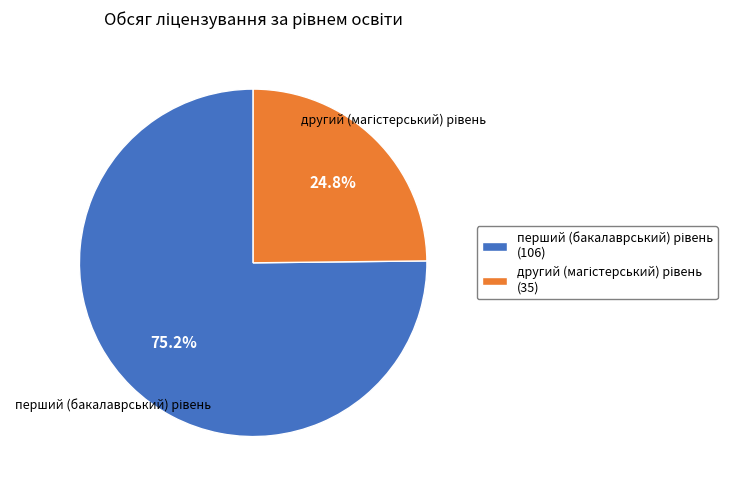

Is there a majority slice in this chart?

Yes